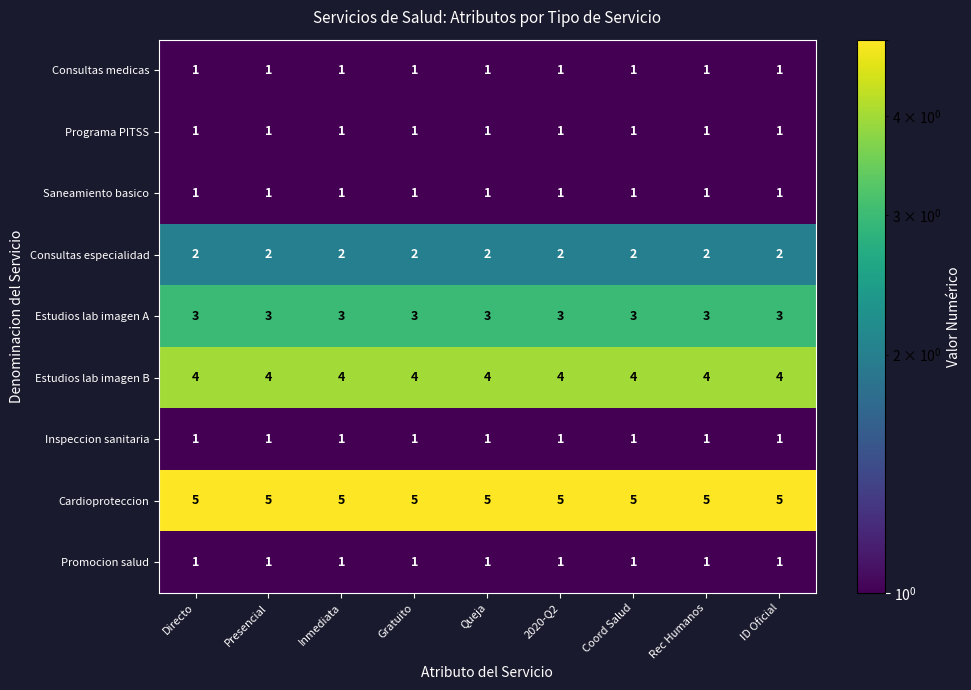

What is the difference between the highest and lowest values at Queja?

4